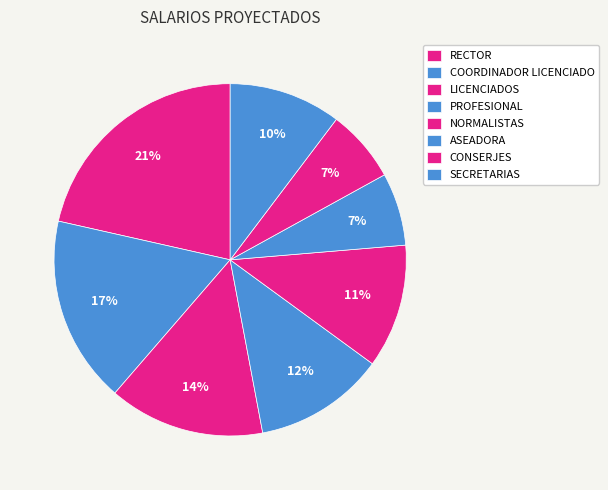

Which slice is the largest?

RECTOR